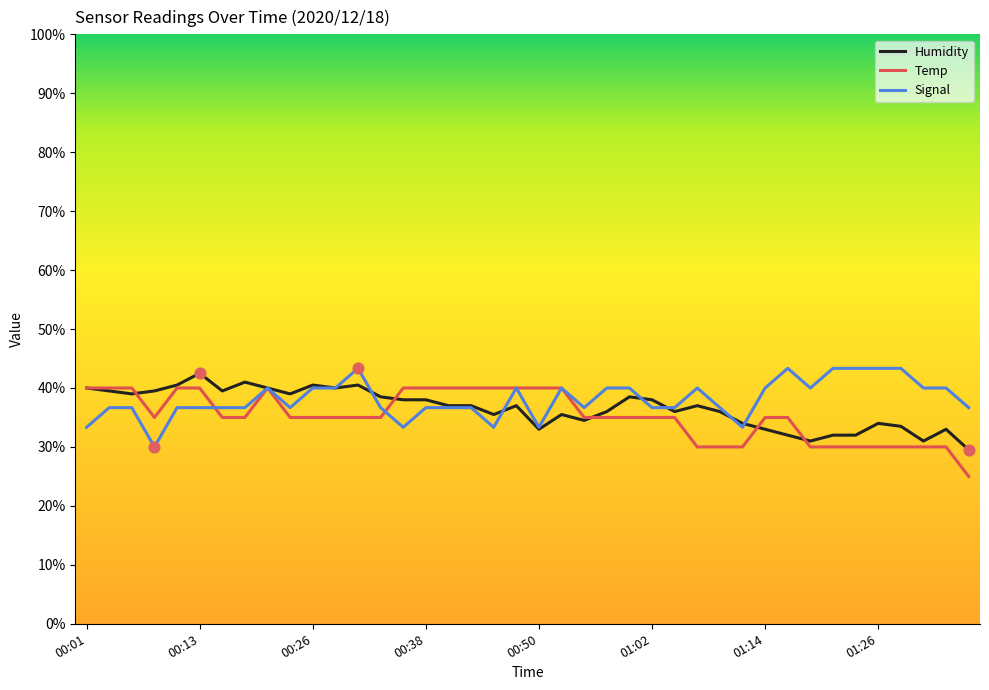

What are all the series names shown in the legend?

Humidity, Temp, Signal